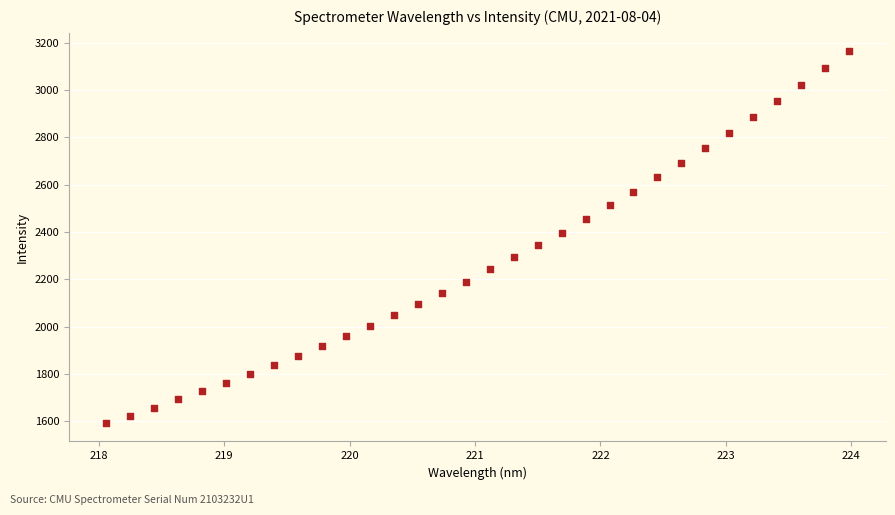

What is the range of Y values (max minus min)?

1569.6